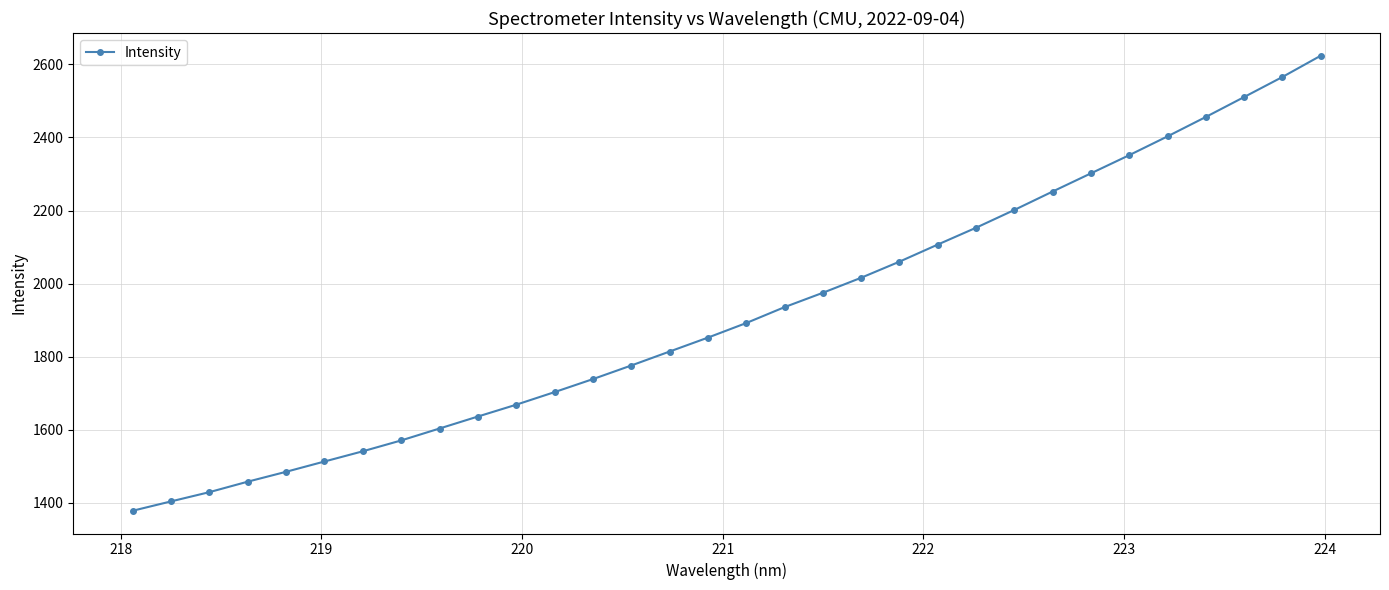

How many values exceed 1891?

16